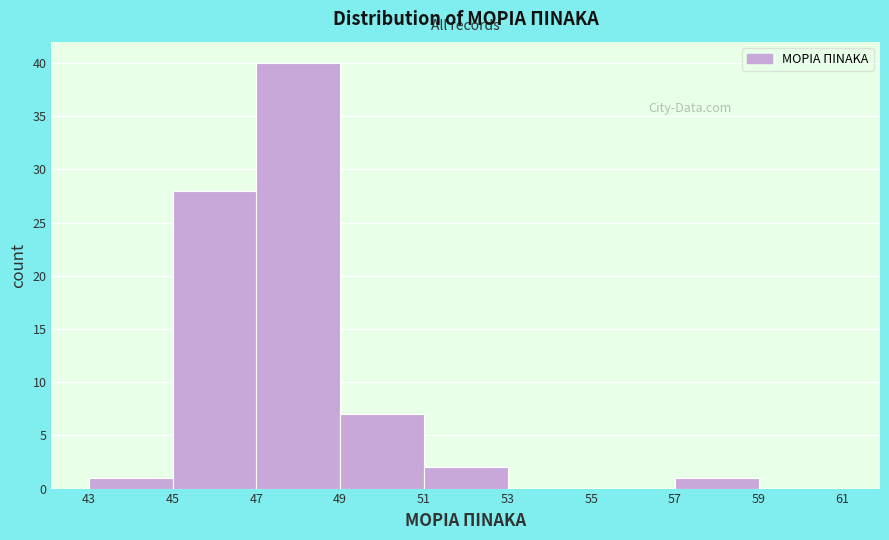

Which range on the x-axis has the tallest bar?

47 to 49